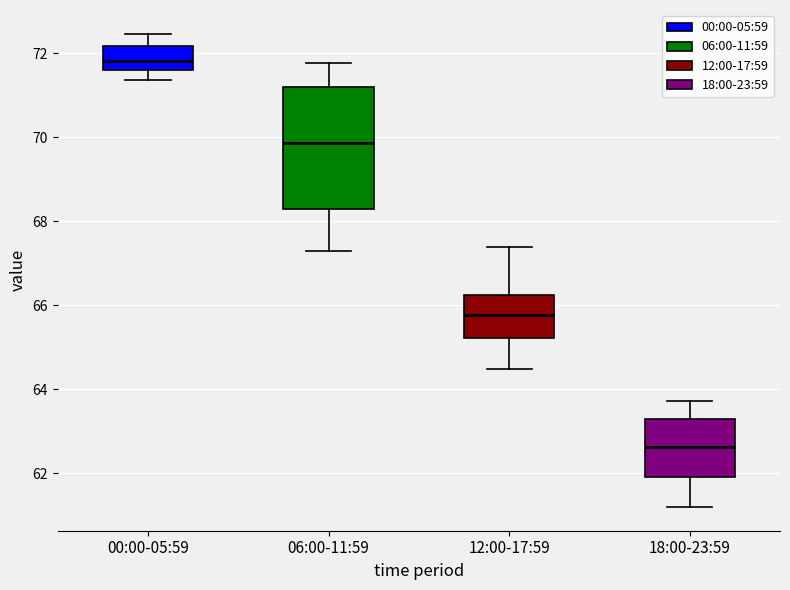

Which box has the lowest median line?

18:00-23:59